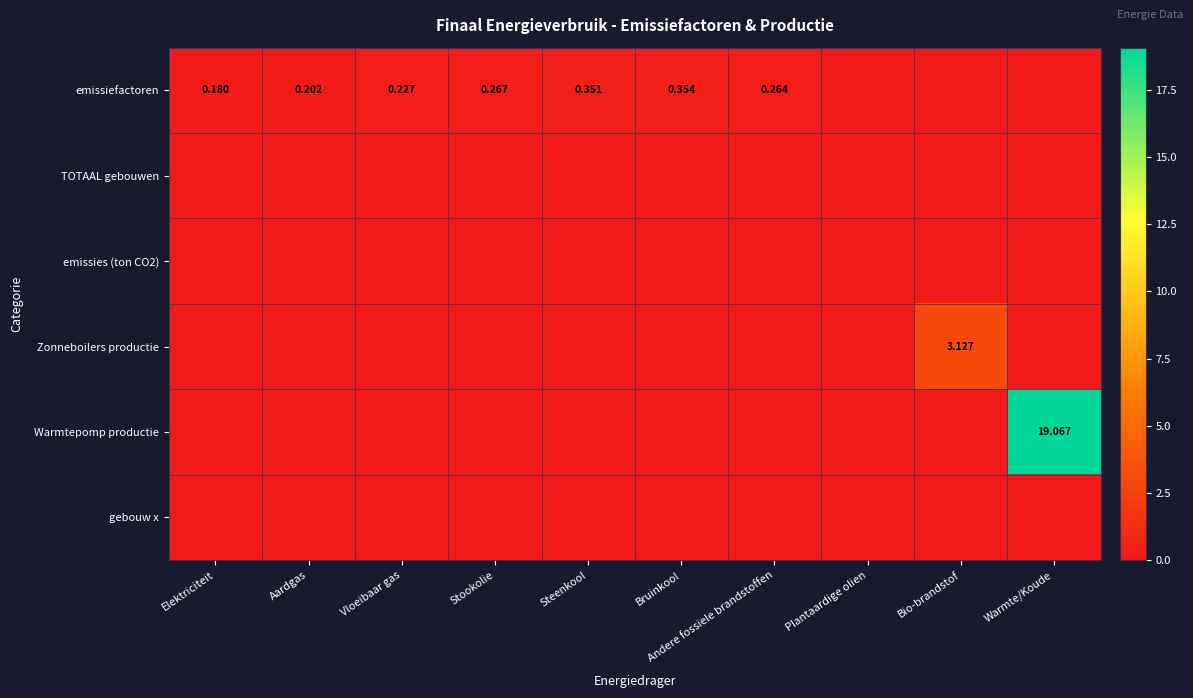

The value of Zonneboilers productie at Plantaardige olien is -2.2. True or false?

False